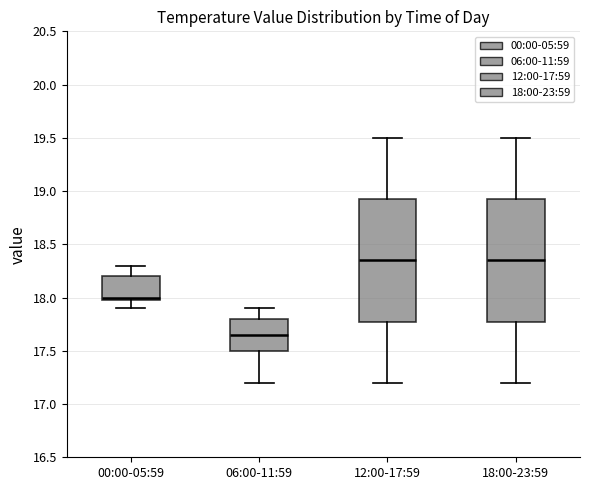

Reading left to right, read every box against the y-axis: the position of its median line, the range the box covers, and the ends of its whiskers. The values are not printed on the chart, so give them approximately, as read against the axis.

00:00-05:59: median 18.00 (just above the box's lower edge), box 18.00 to 18.20, whiskers 17.90 to 18.30
06:00-11:59: median 17.65, box 17.50 to 17.80, whiskers 17.20 to 17.90
12:00-17:59: median 18.35, box 17.80 to 18.95, whiskers 17.20 to 19.50
18:00-23:59: median 18.35, box 17.80 to 18.95, whiskers 17.20 to 19.50